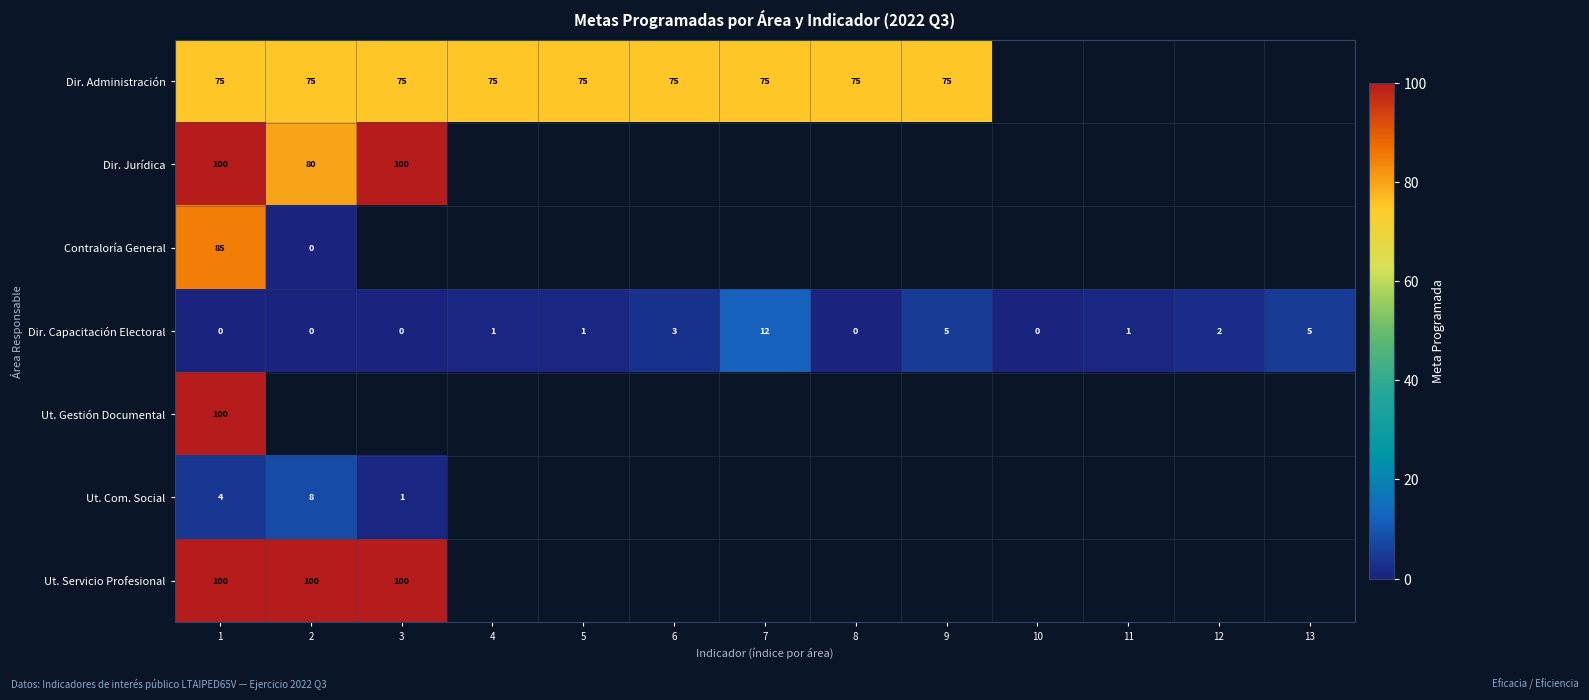

What is the sum of the Dir. Capacitación Electoral values at 2 and 7?

12